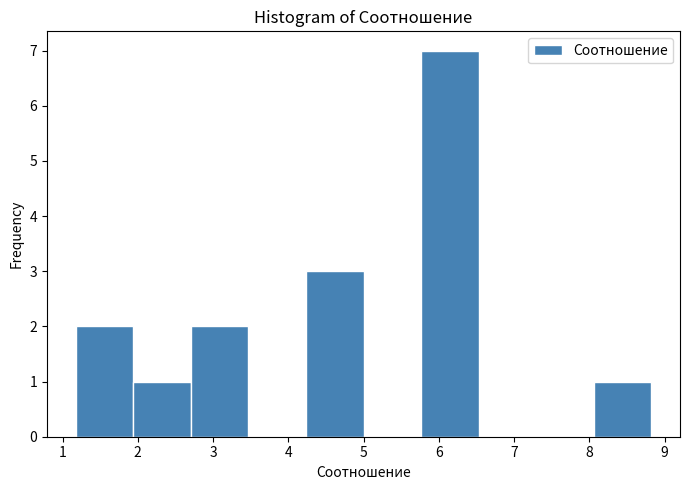

Reading left to right, list every bar in this chart as the range it spans on the x-axis followed by its height. Neither the bar edges nor the heights are printed on the chart, so give them approximately, as read against the axes.

1.2 to 1.9: 2
1.9 to 2.7: 1
2.7 to 3.5: 2
3.5 to 4.2: 0
4.2 to 5.0: 3
5.0 to 5.8: 0
5.8 to 6.5: 7
6.5 to 7.3: 0
7.3 to 8.1: 0
8.1 to 8.8: 1